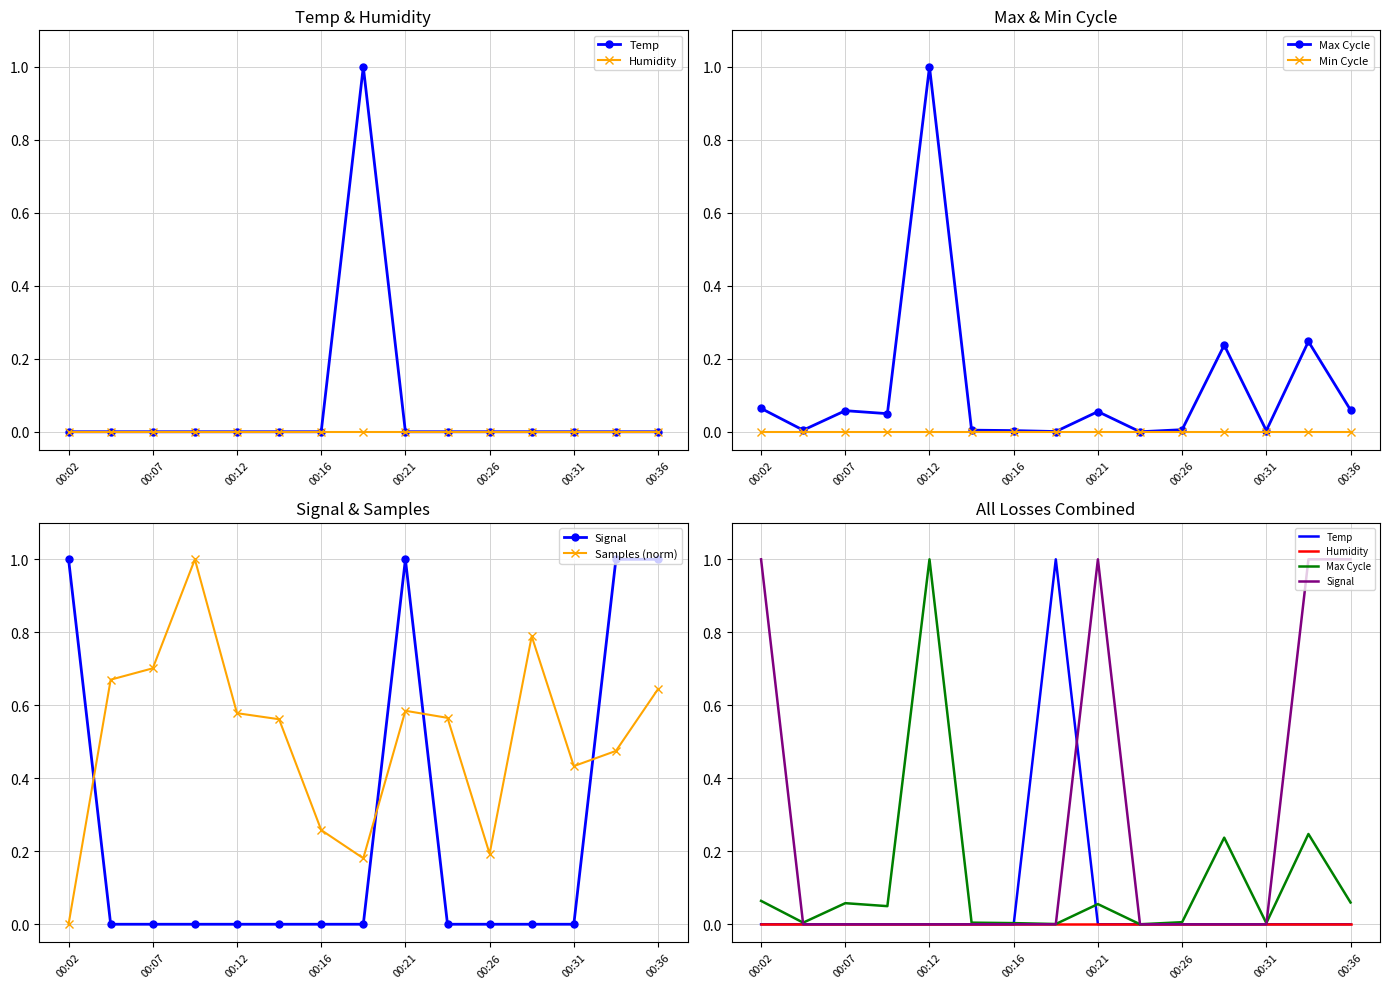

How many data points in Samples (norm) are above 0?

14